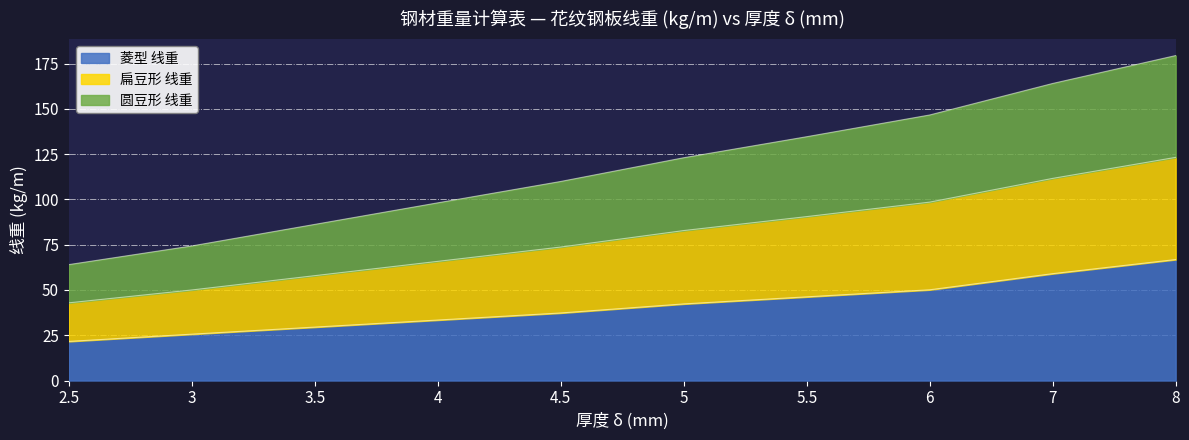

True or false: 扁豆形 线重 and 菱型 线重 intersect in this chart.

False